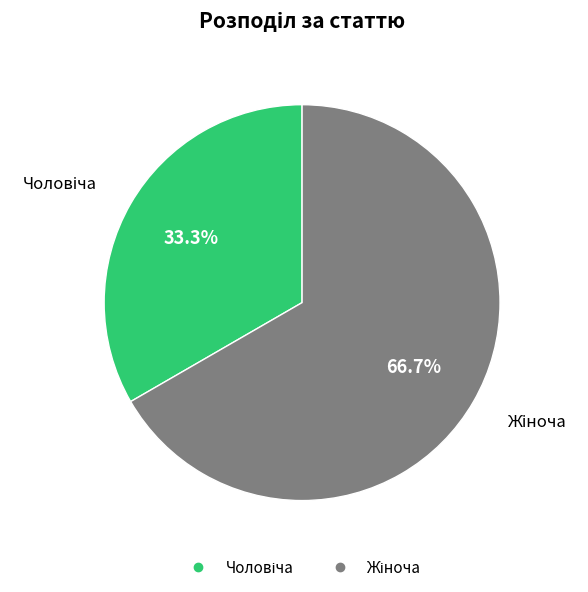

Is there any slice that represents more than half of the pie?

Yes